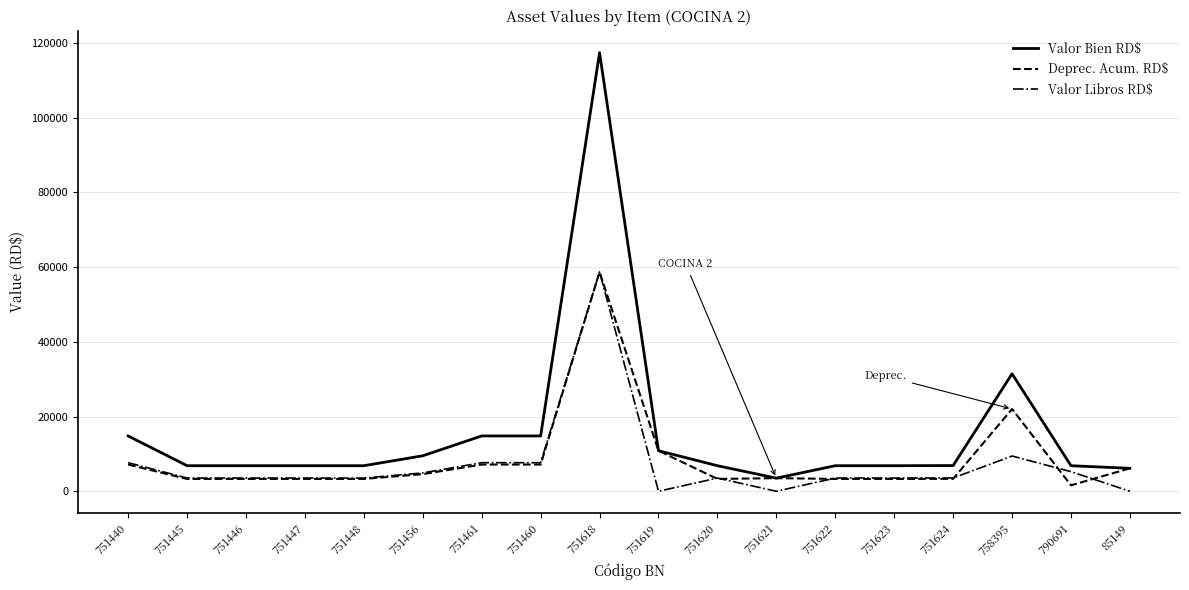

What is the sum of all Valor Bien RD$ values?

284928.0